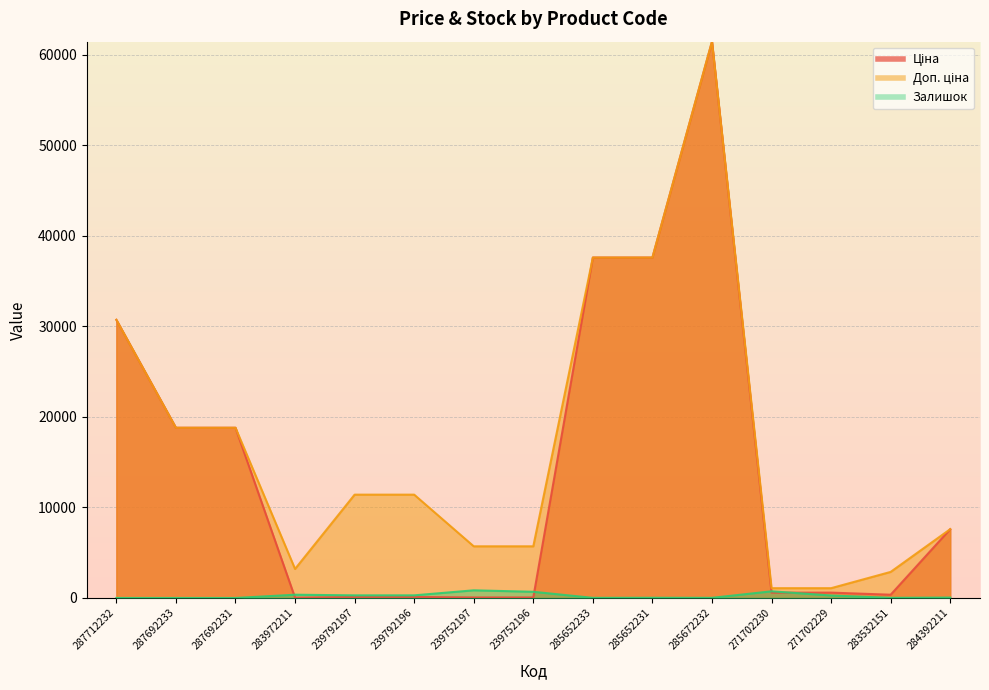

Which category has the highest value in the Залишок series?

239752197